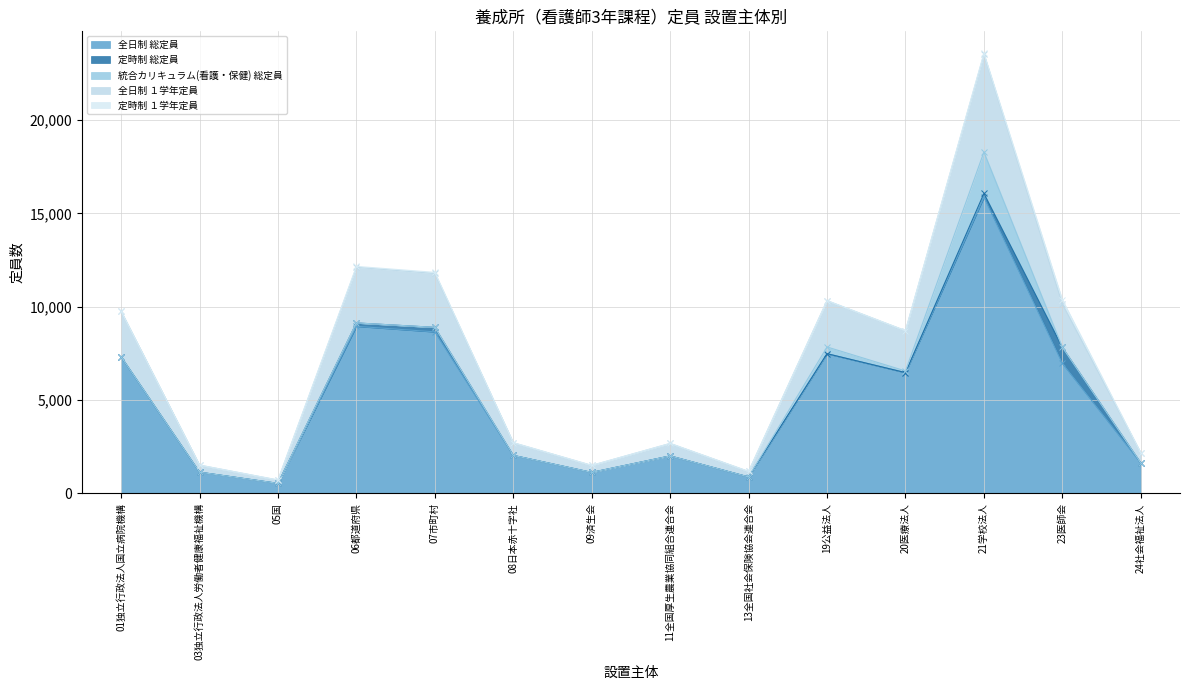

The value of 全日制 総定員 at 01独立行政法人国立病院機構 is 10141. True or false?

False